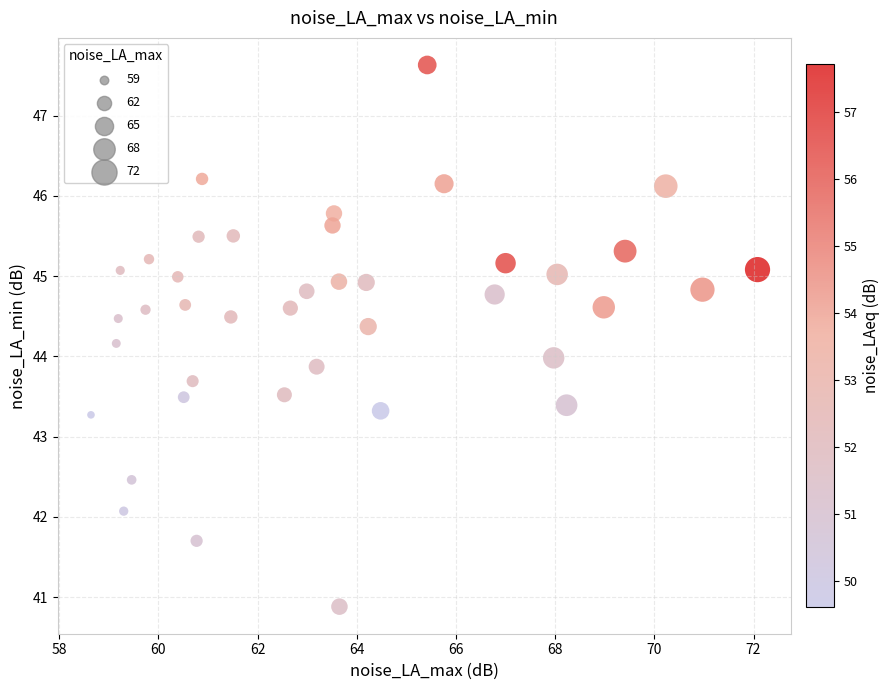

What is the range of X values (max minus min)?

13.4